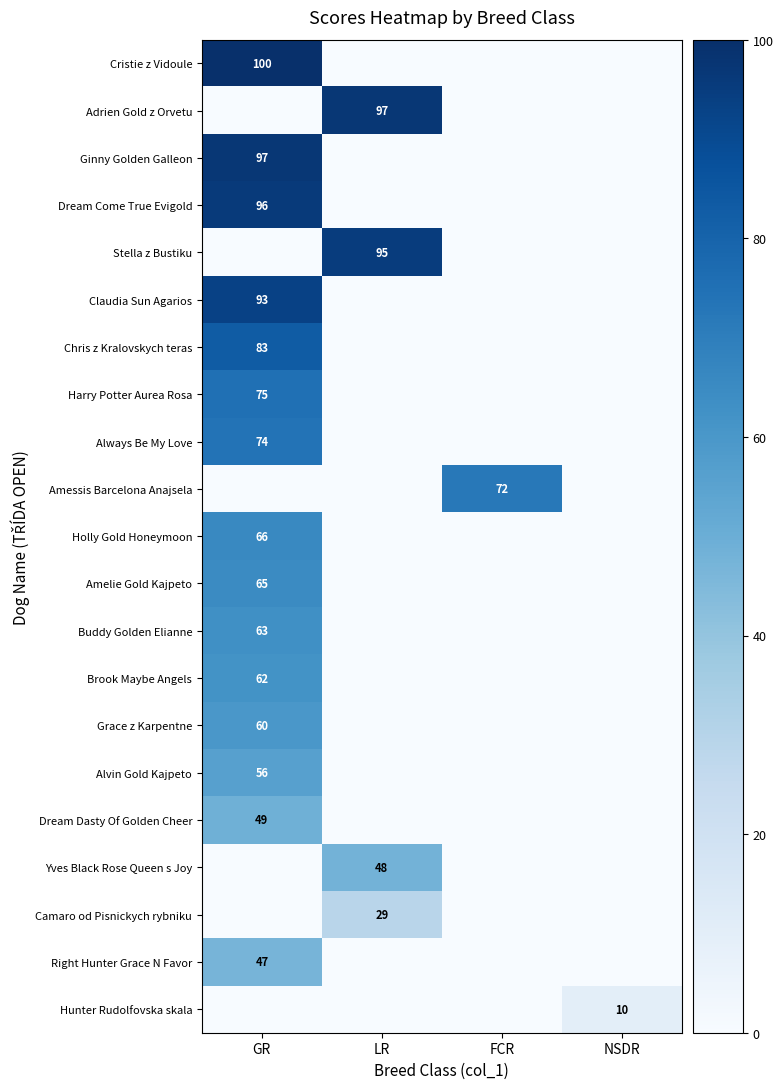

At which category does the chart reach its minimum across all series?

LR